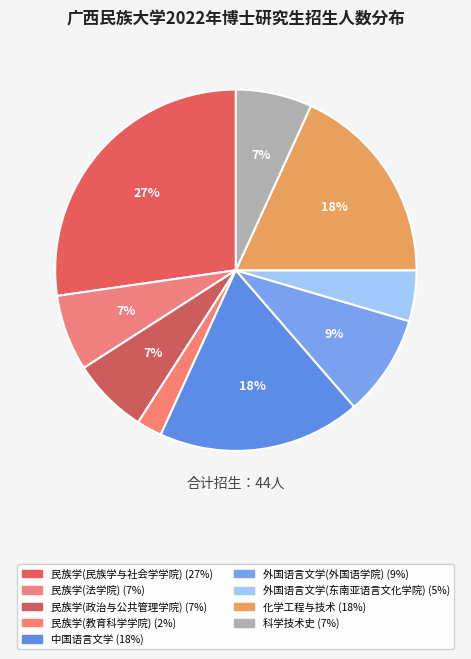

How many slices are in this pie chart?

9